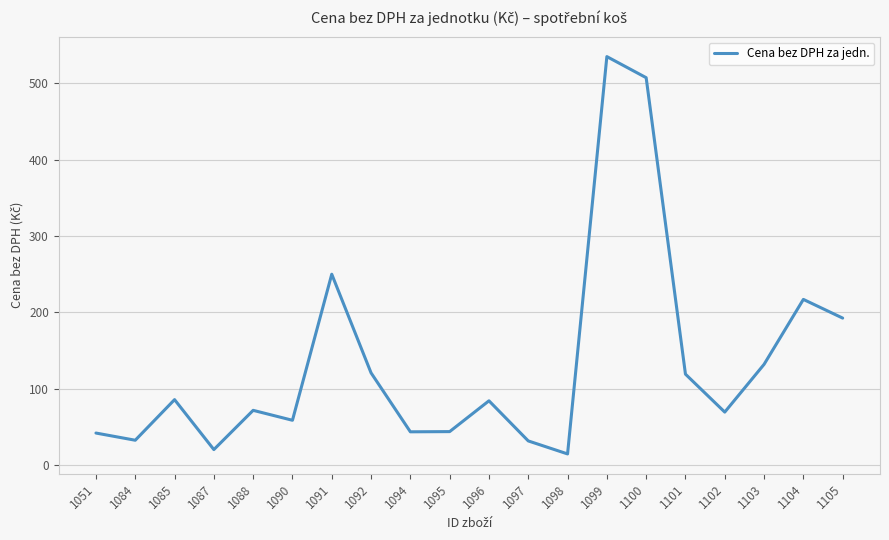

What value does the data have at 1102?

69.7